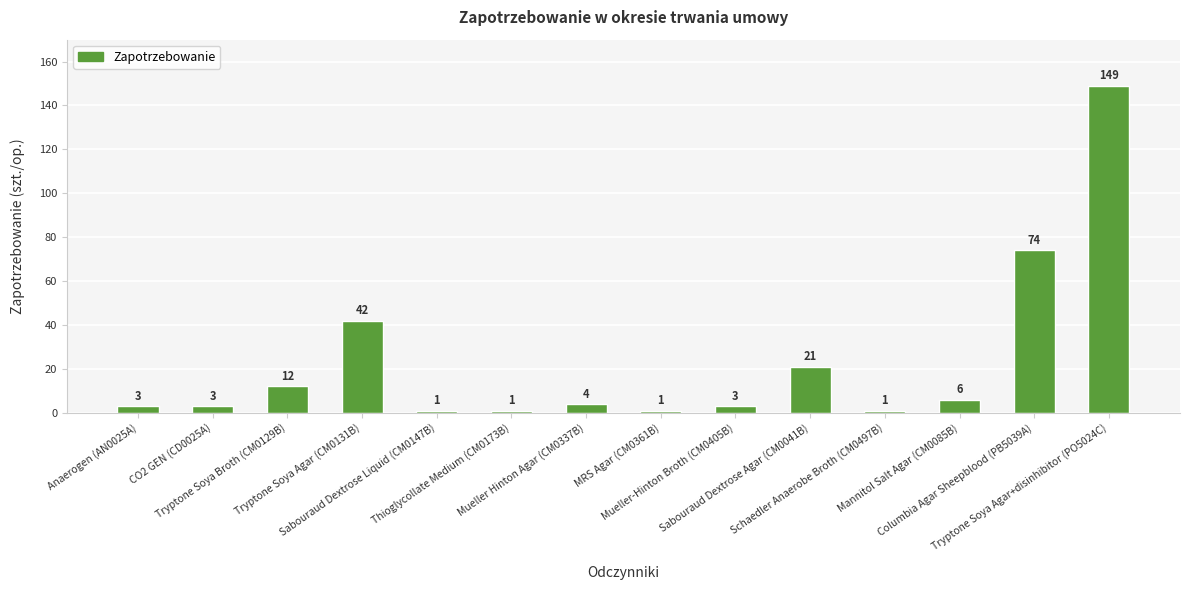

Are the bars horizontal?

No